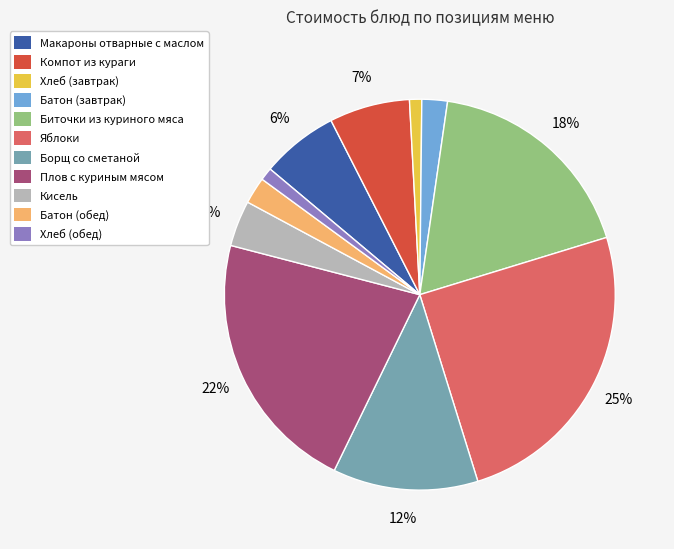

Combined, do Кисель and Биточки из куриного мяса account for over 50%?

No